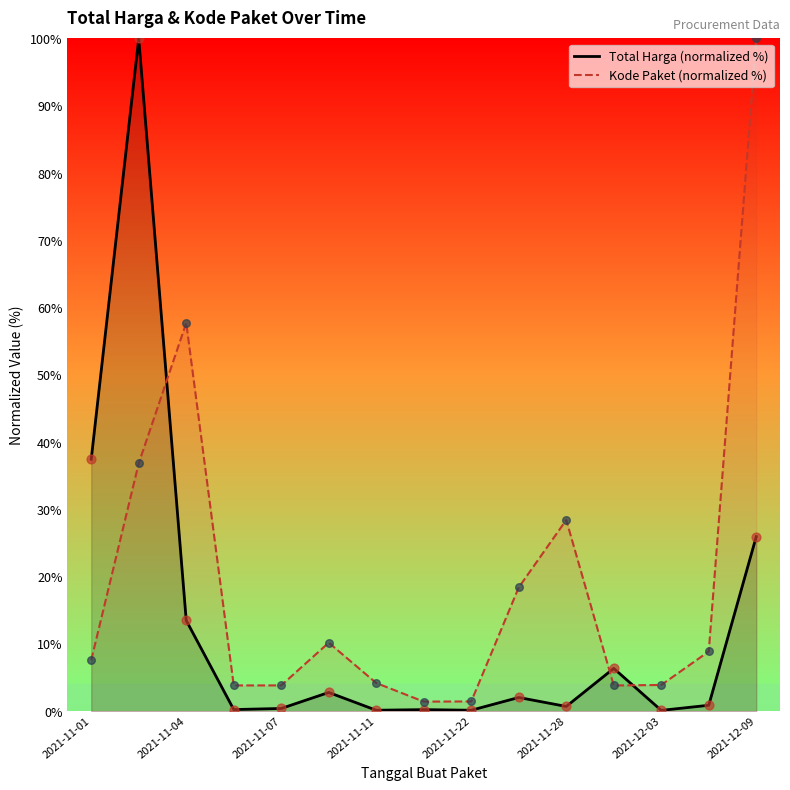

Which series has the largest total across all categories?

Kode Paket (normalized %)